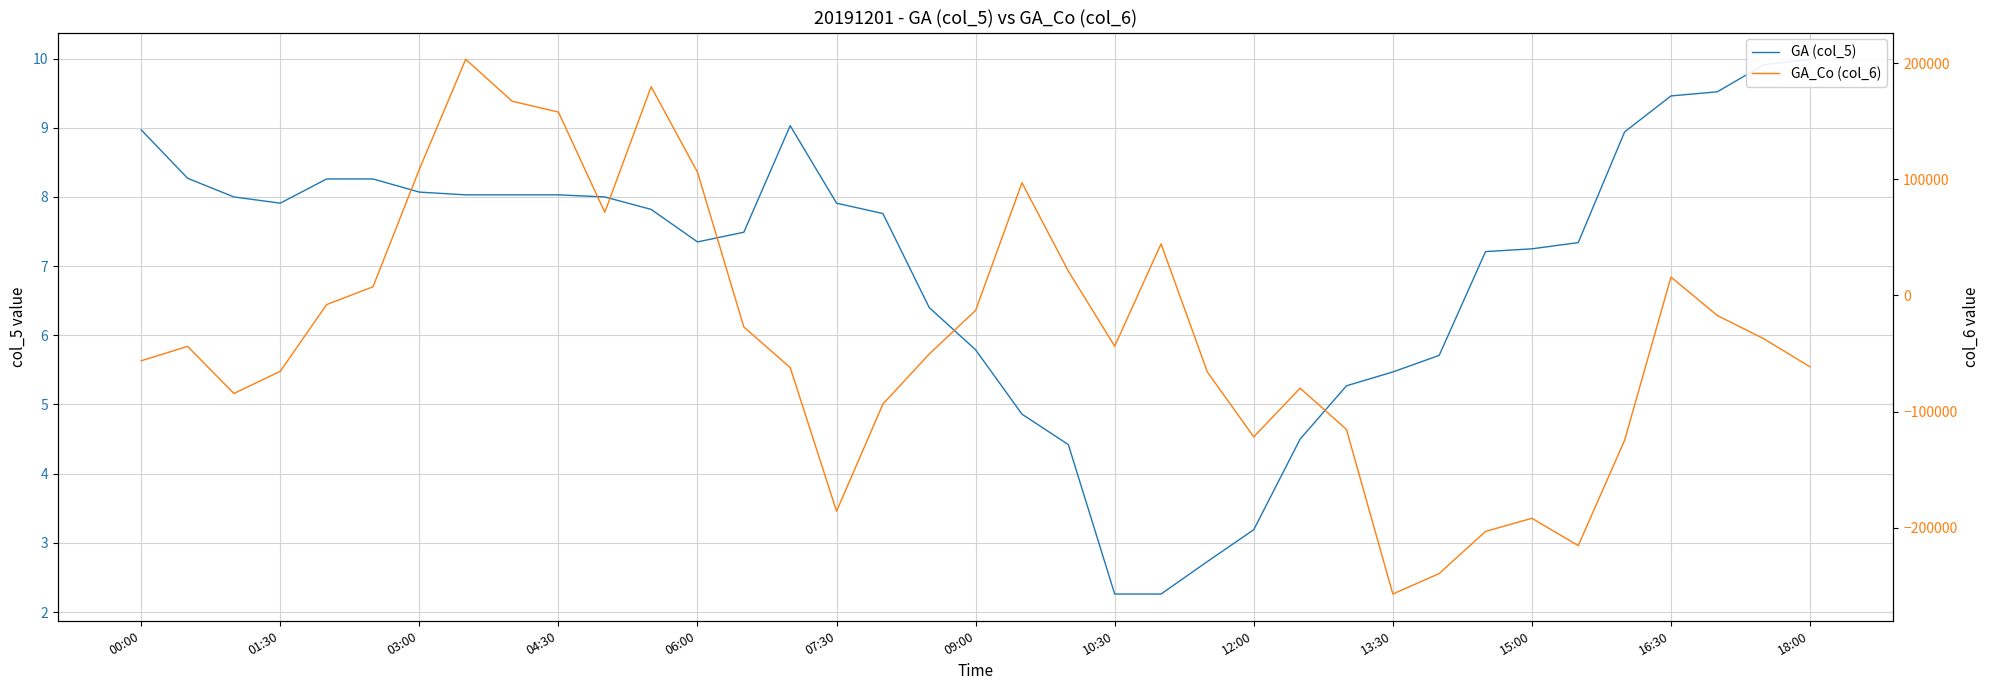

What is the average value of the GA_Co (col_6) series?

-34740.4